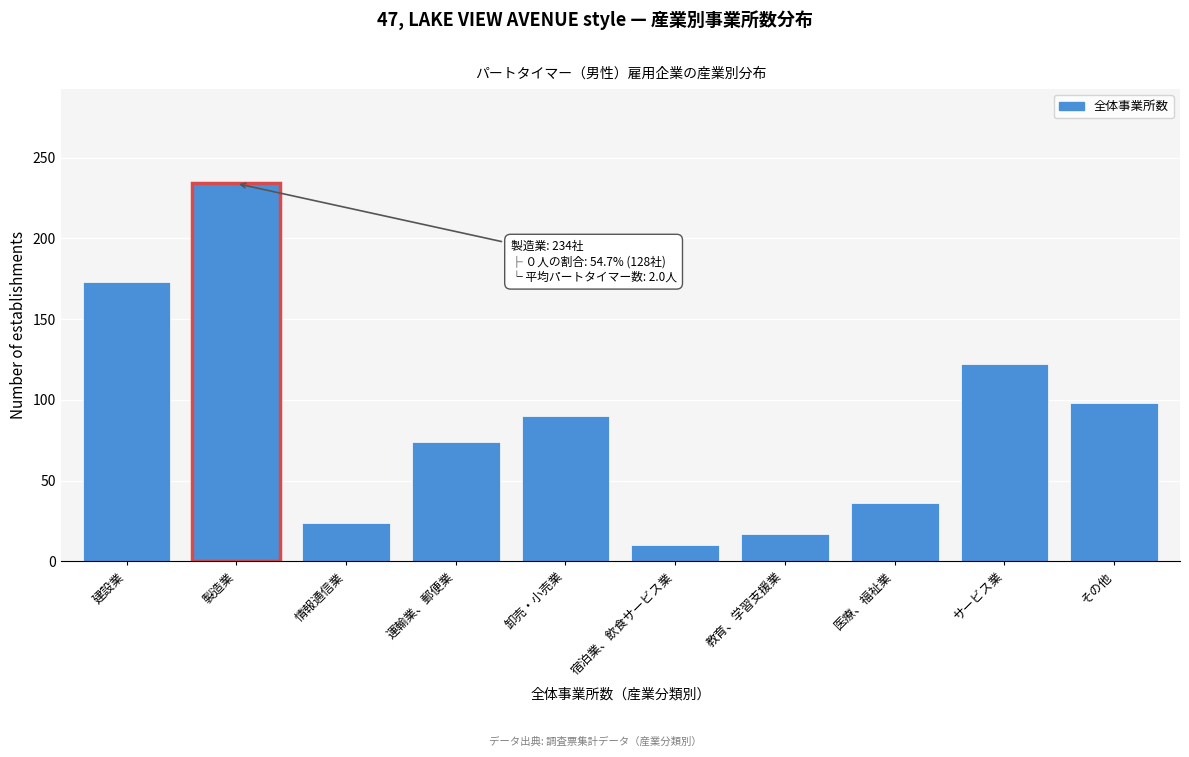

Reading left to right, list all the values displayed in this chart.

建設業=173	製造業=234	情報通信業=24	運輸業、郵便業=74	卸売・小売業=90	宿泊業、飲食サービス業=10	教育、学習支援業=17	医療、福祉業=36	サービス業=122	その他=98